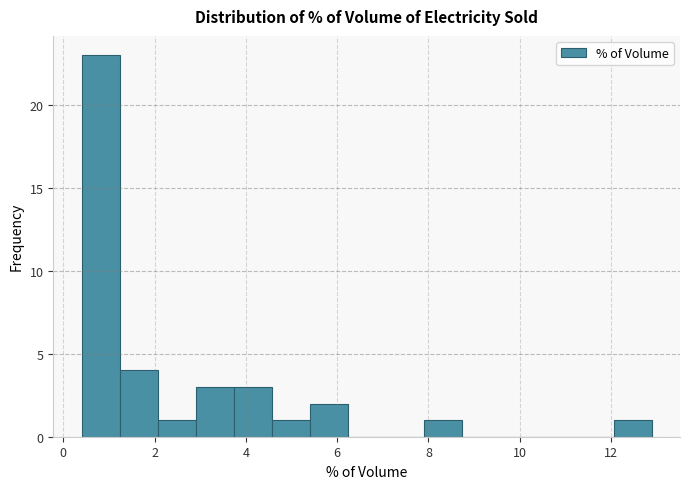

Reading left to right, list every bar in this chart as the range it spans on the x-axis followed by its height. Neither the bar edges nor the heights are printed on the chart, so give them approximately, as read against the axes.

0.4 to 1.2: 23
1.2 to 2.0: 4
2.0 to 3.0: 1
3.0 to 3.8: 3
3.8 to 4.6: 3
4.6 to 5.4: 1
5.4 to 6.2: 2
6.2 to 7.0: 0
7.0 to 7.8: 0
7.8 to 8.8: 1
8.8 to 9.6: 0
9.6 to 10.4: 0
10.4 to 11.2: 0
11.2 to 12.0: 0
12.0 to 12.8: 1